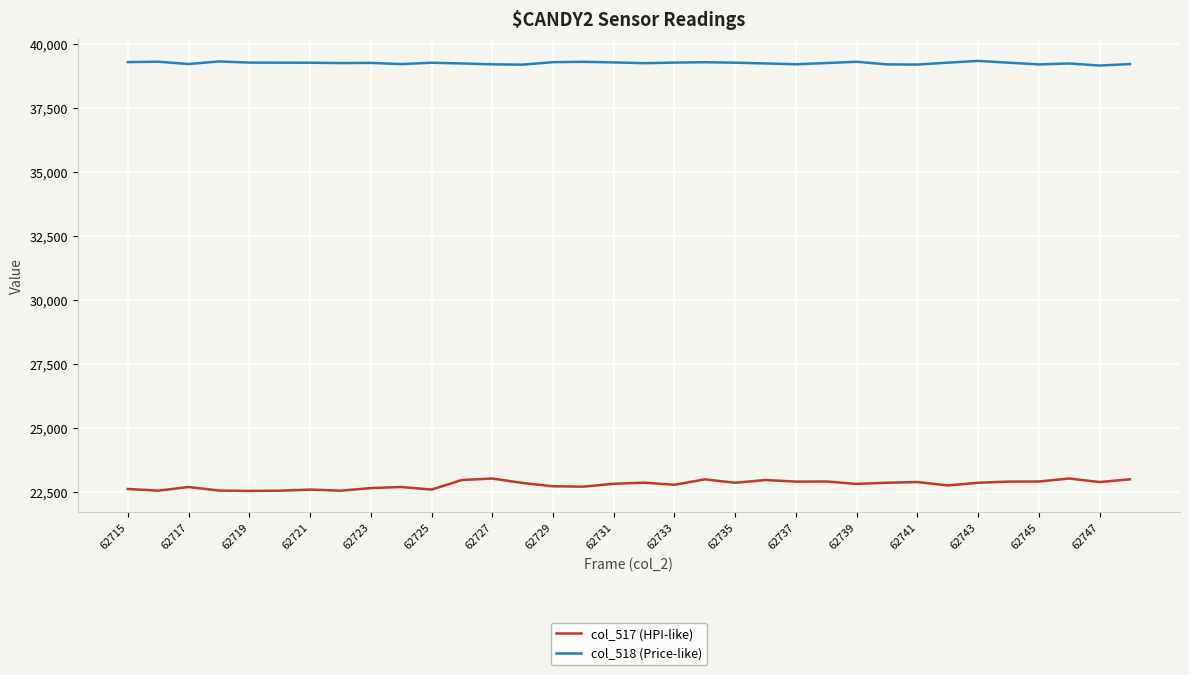

What is the minimum value shown in the chart?

22558